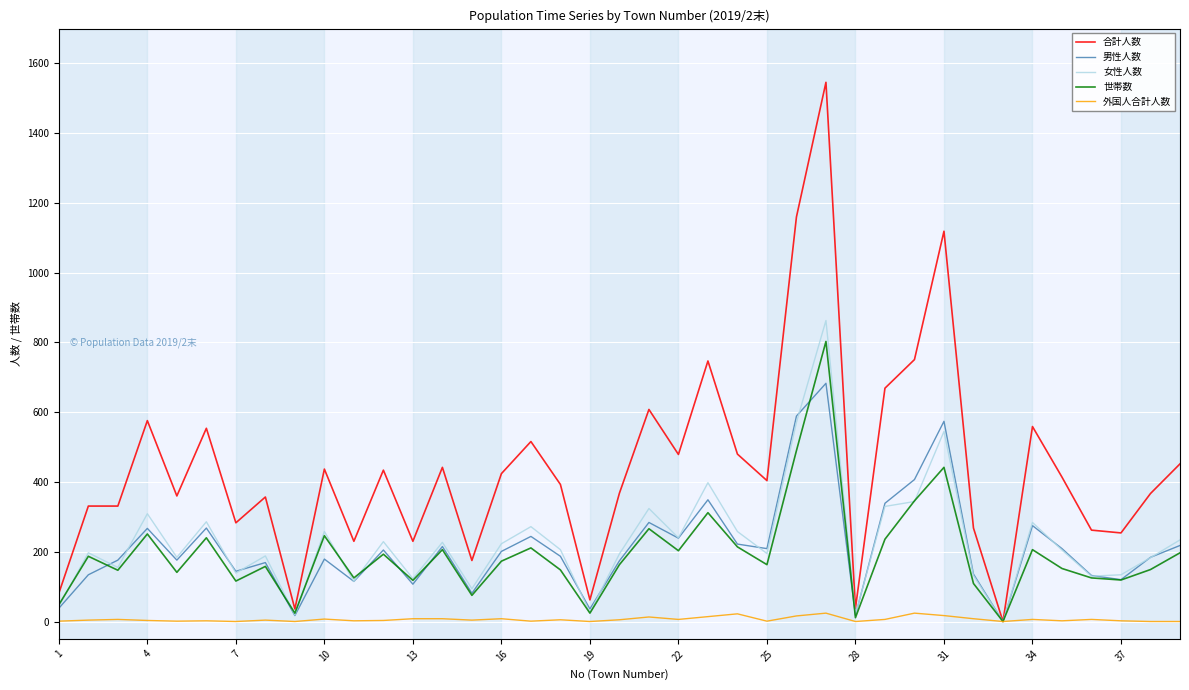

How many positive values does the 男性人数 series have?

38